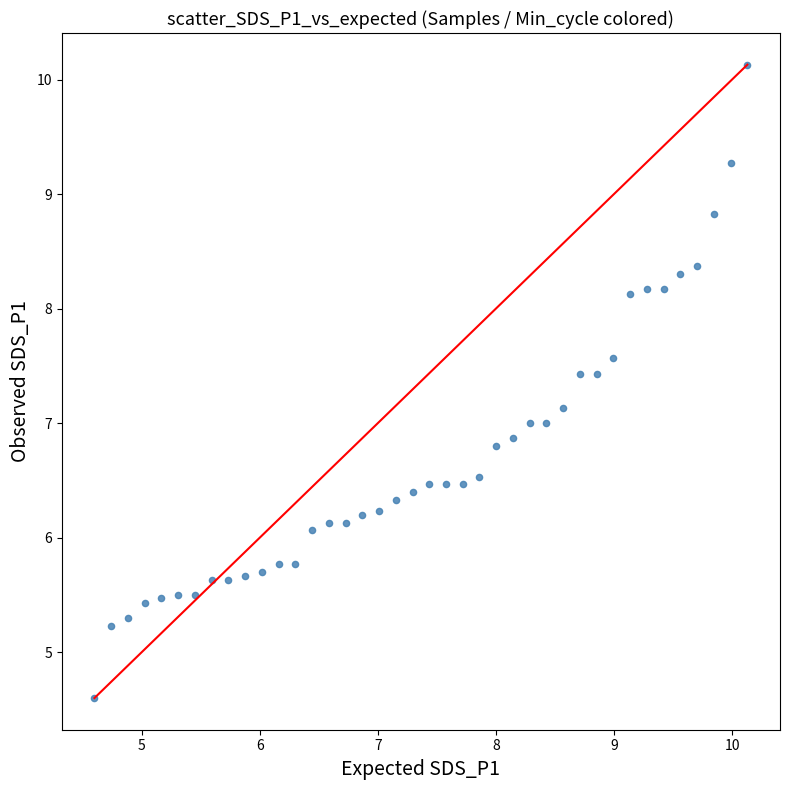

What is the range of Y values (max minus min)?

5.5